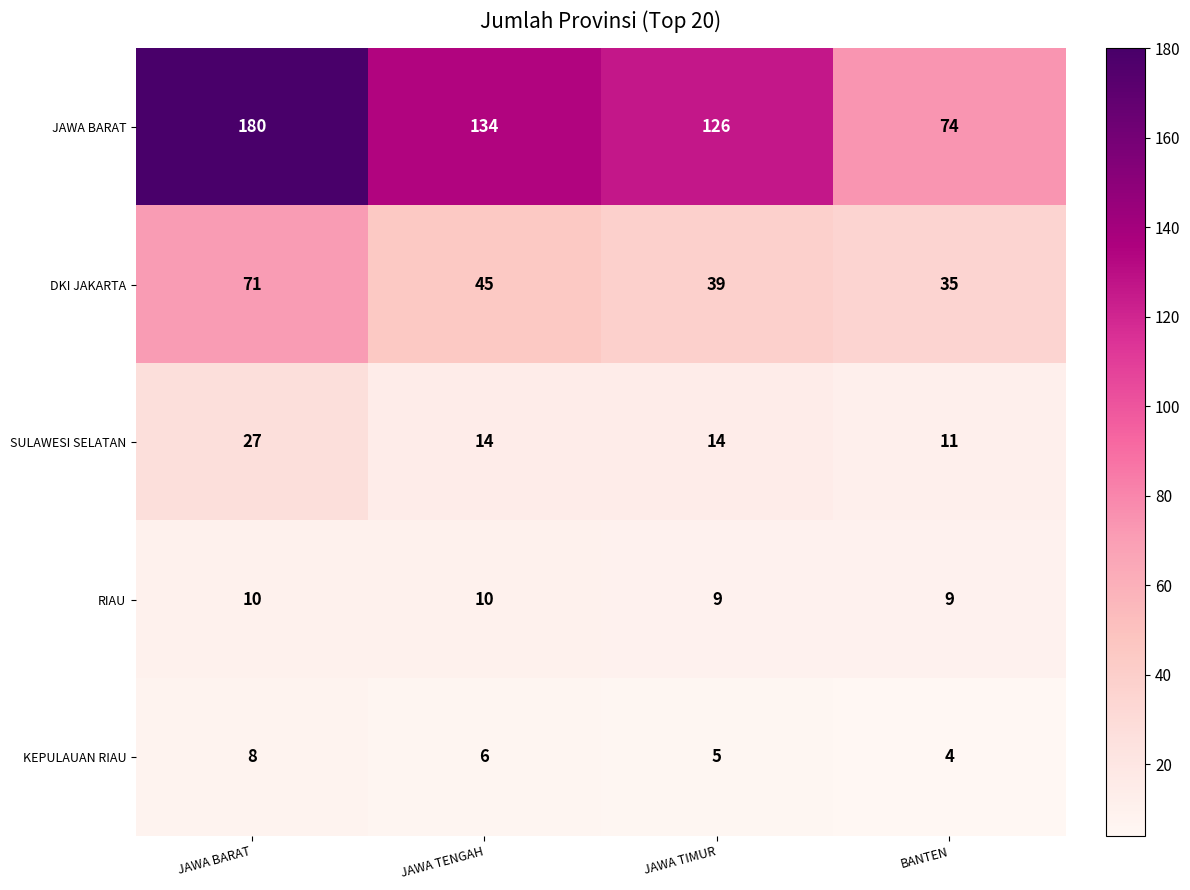

At JAWA TIMUR, list the series in order from smallest to largest.

KEPULAUAN RIAU, RIAU, SULAWESI SELATAN, DKI JAKARTA, JAWA BARAT